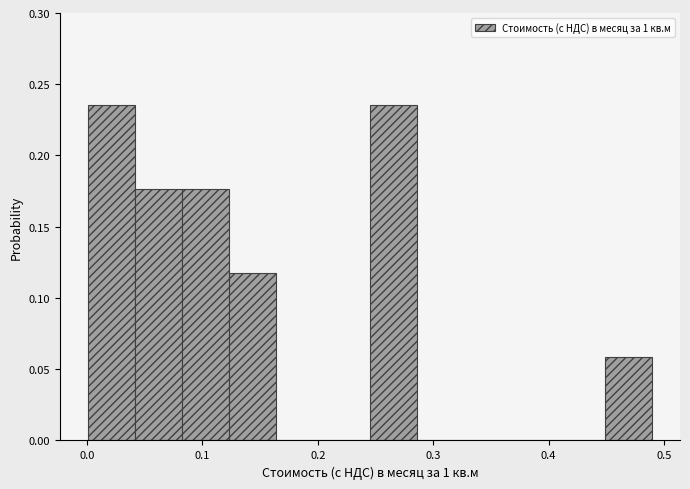

Reading left to right, transcribe this chart: for each bar, give the range it covers on the x-axis and its height. Neither the bar edges nor the heights are printed on the chart, so give them approximately, as read against the axes.

0.00 to 0.04: 0.235
0.04 to 0.08: 0.175
0.08 to 0.12: 0.175
0.12 to 0.16: 0.120
0.16 to 0.20: 0
0.20 to 0.25: 0
0.25 to 0.29: 0.235
0.29 to 0.33: 0
0.33 to 0.37: 0
0.37 to 0.41: 0
0.41 to 0.45: 0
0.45 to 0.49: 0.060